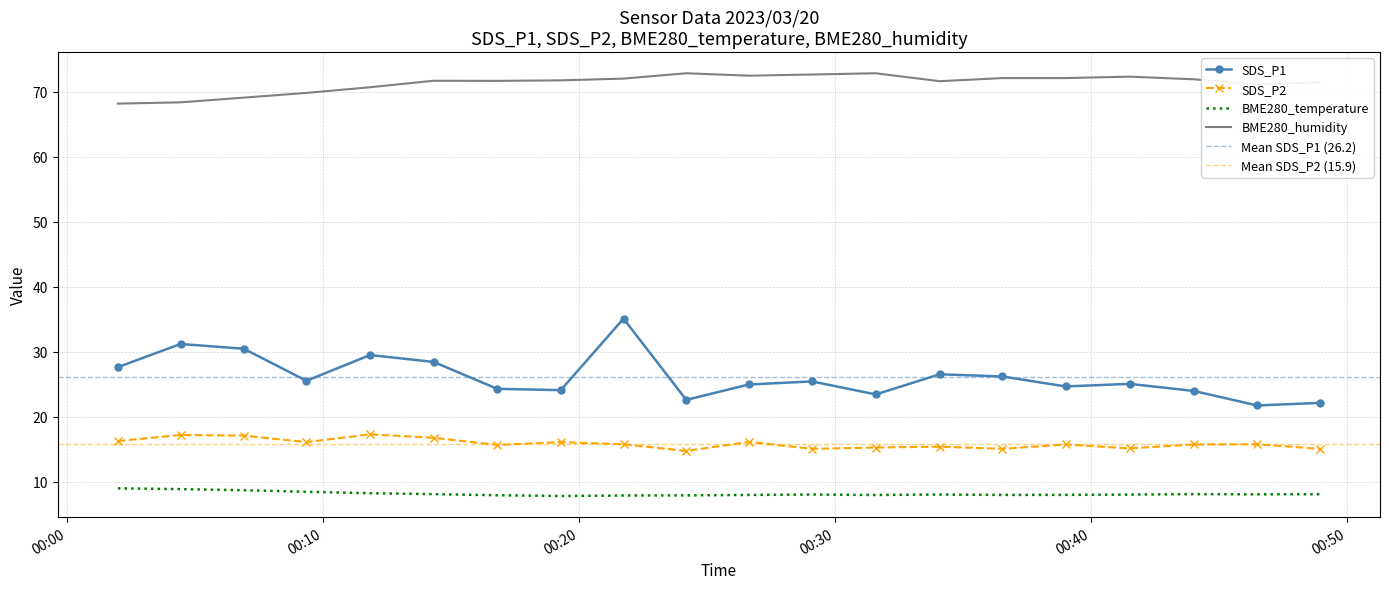

The BME280_temperature series shows 8.1 at 2023/03/20 00:34:05. True or false?

True